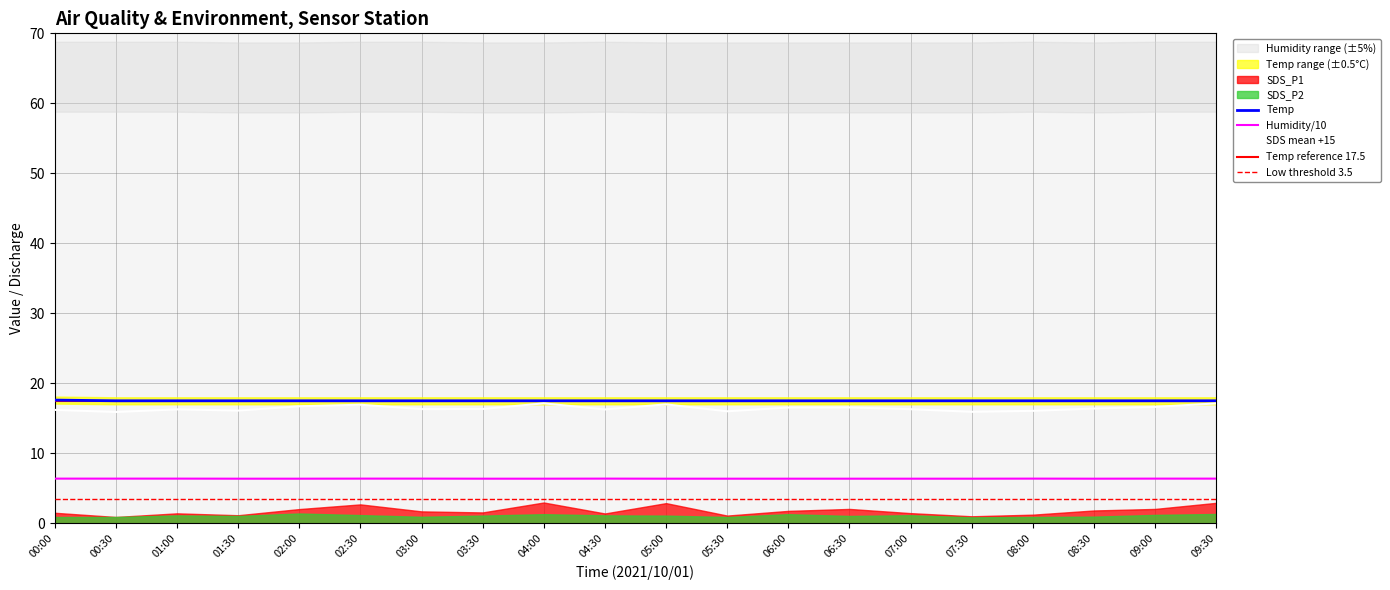

The SDS_P1 series shows 16.9 at 02:30. True or false?

True